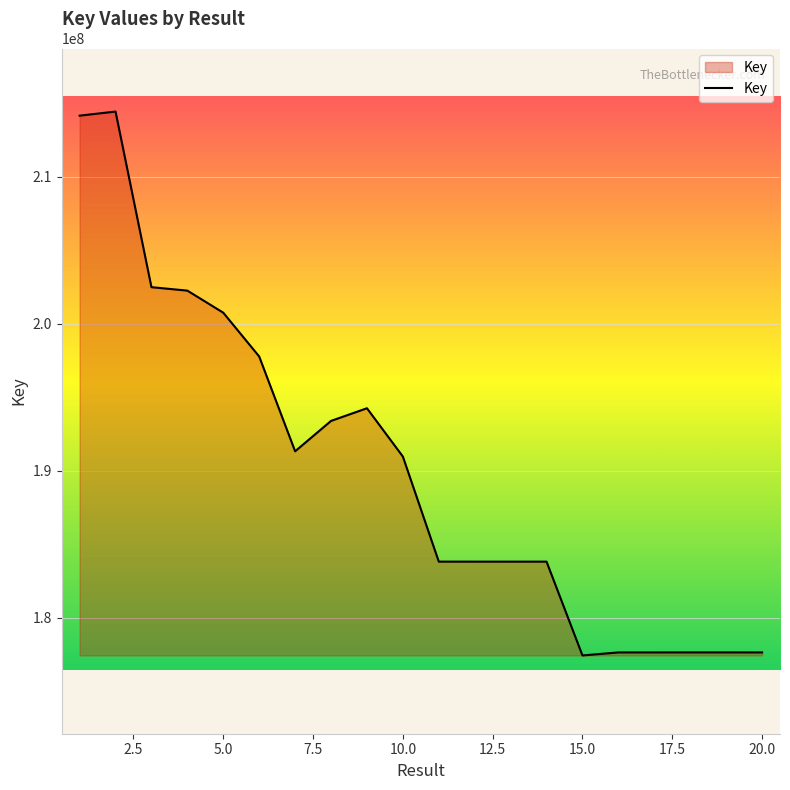

What is the difference between the maximum and minimum values?

36986260